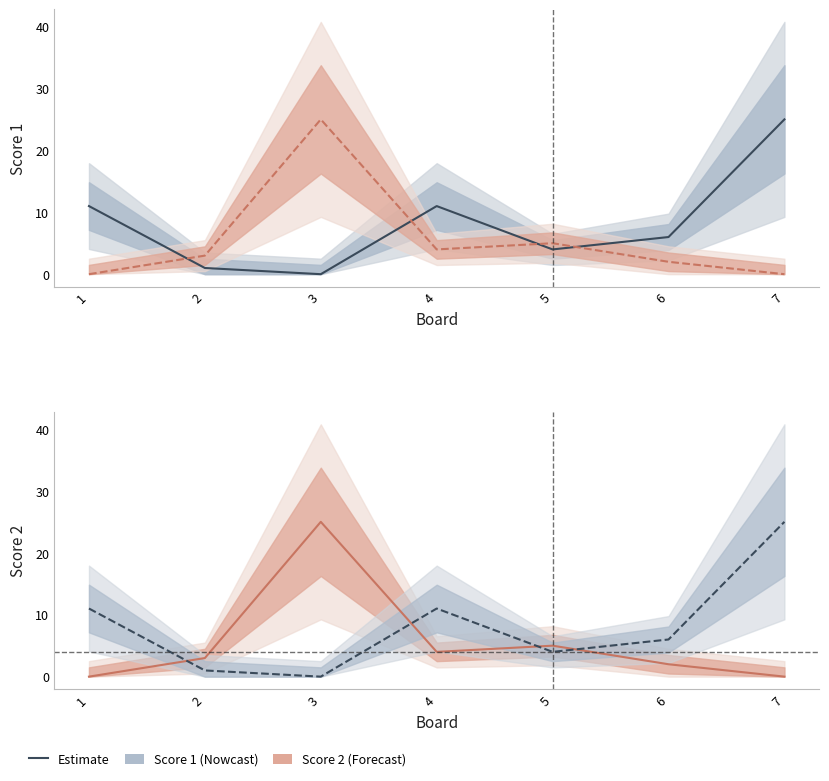

At which label does Score 2 first exceed 3?

3